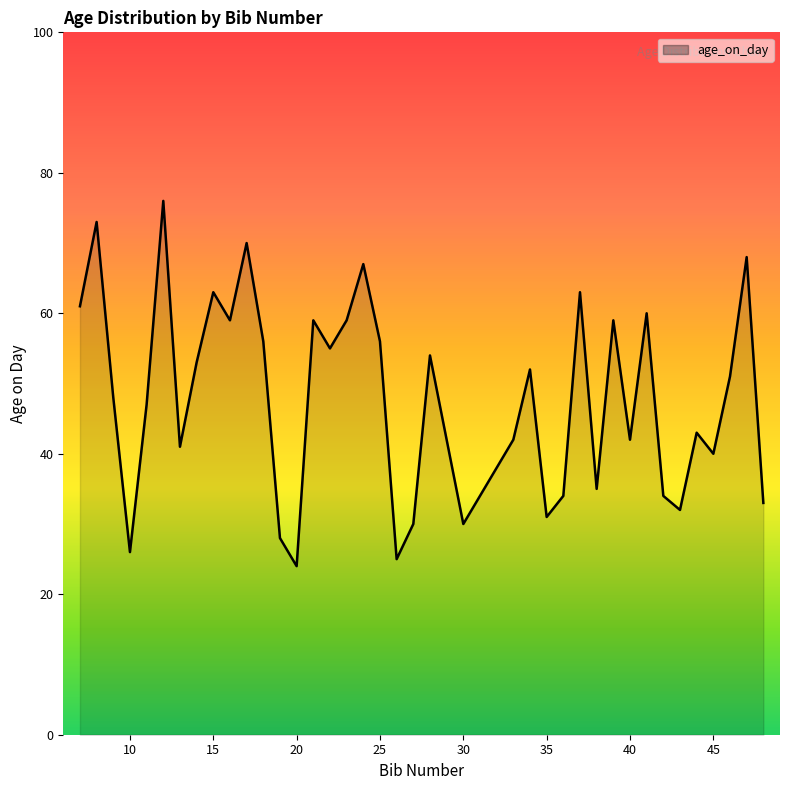

What is the difference between the maximum and second lowest values?

51